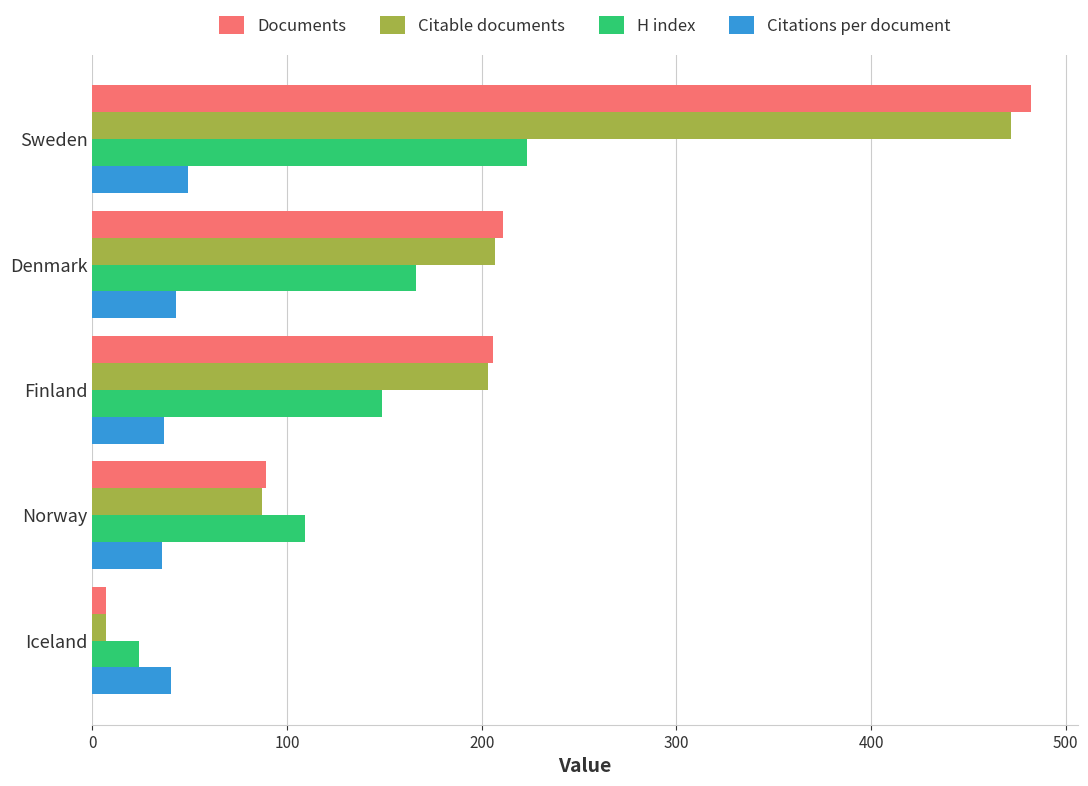

At which category is the sum across all series the highest?

Sweden